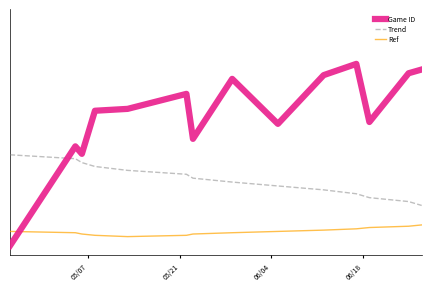

List the series in order of their overall mean, lowest first.

Ref, Trend, Game ID